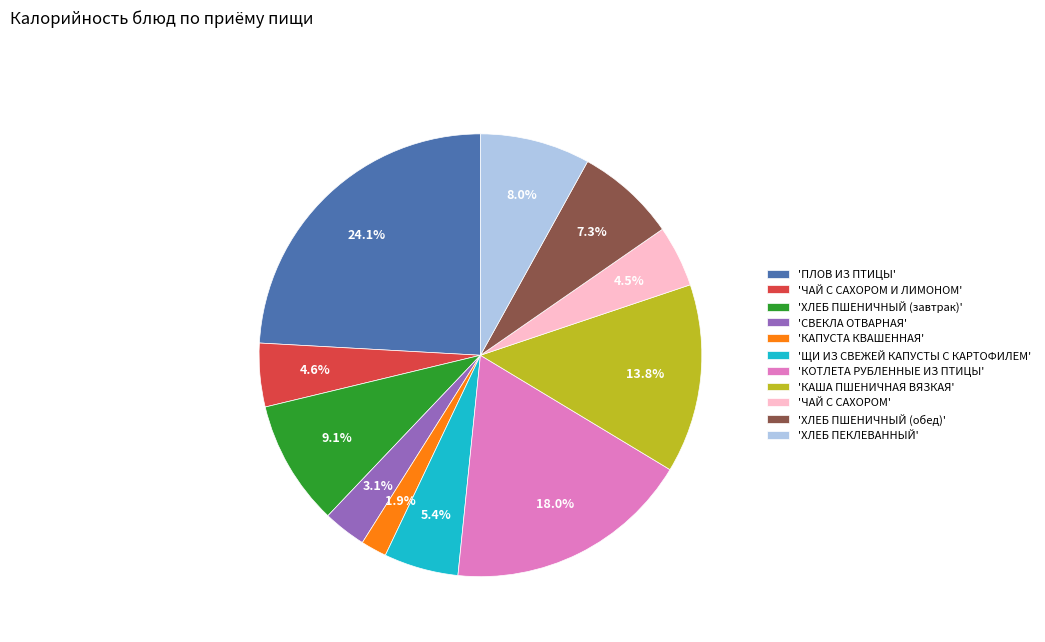

What is the total percentage of 'СВЕКЛА ОТВАРНАЯ' and 'ПЛОВ ИЗ ПТИЦЫ'?

27.3%